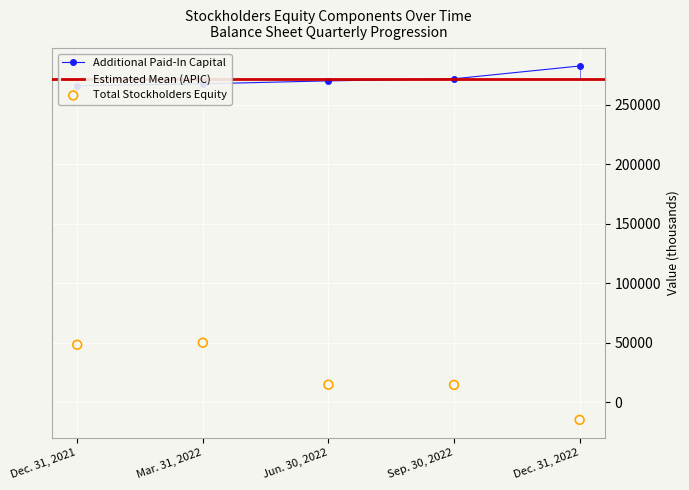

Which series has the largest Y range (max minus min)?

Total